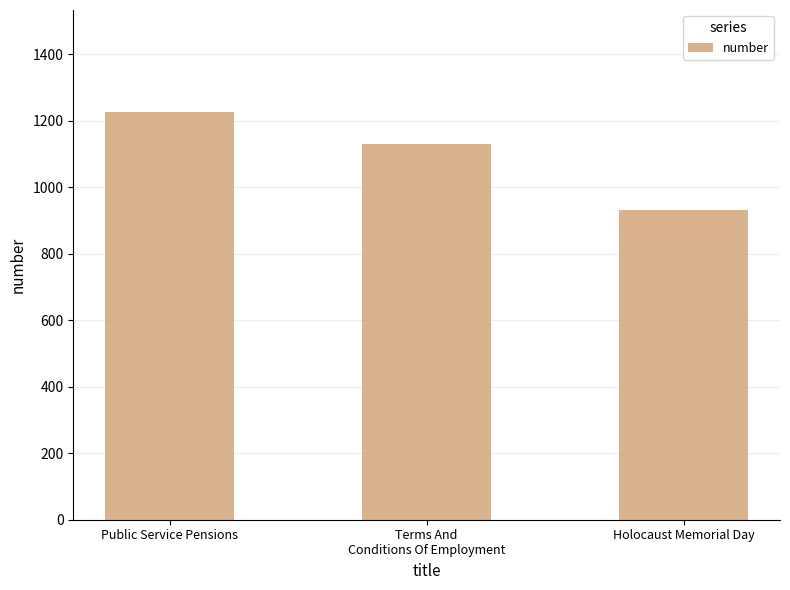

Is it true that the value at Holocaust Memorial Day is 932?

True